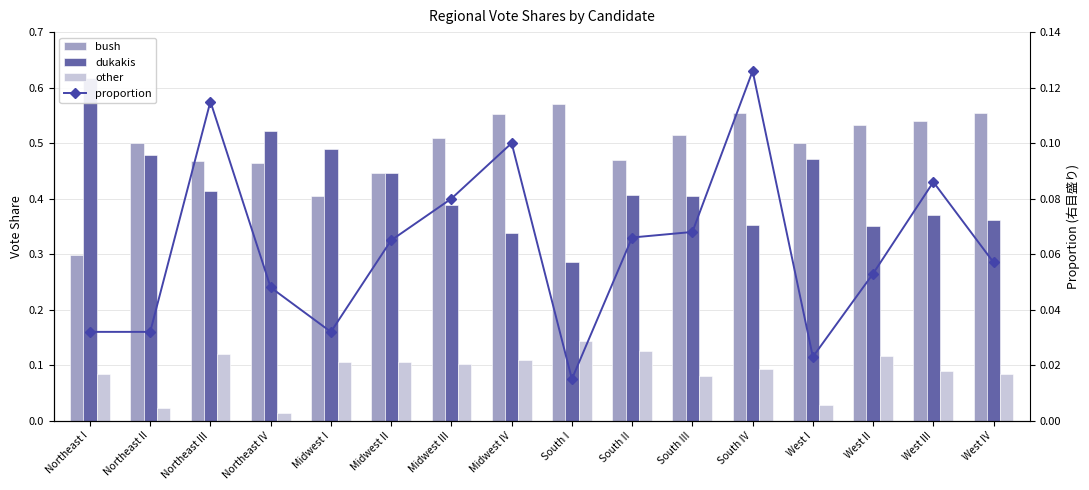

What is the label of the 11th bar from the left?

South III